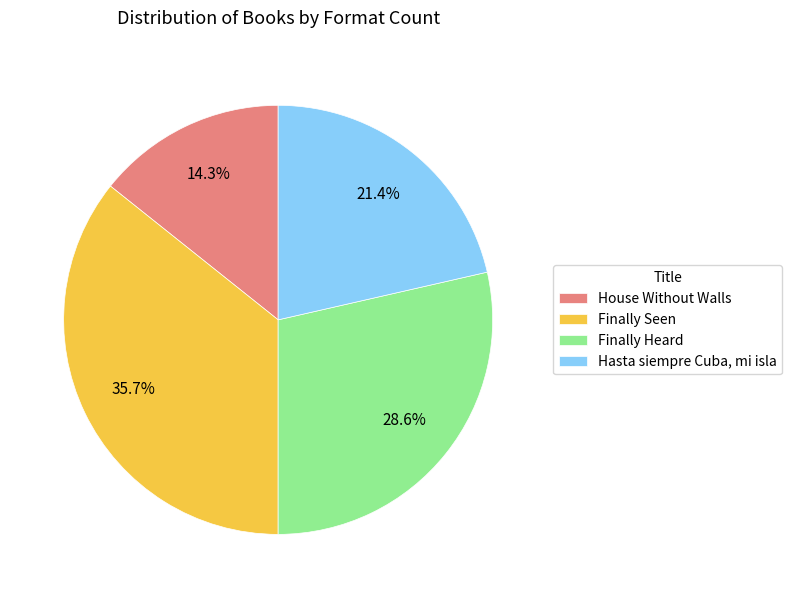

To the nearest percent, what is the combined percentage of Finally Heard and Finally Seen?

64%